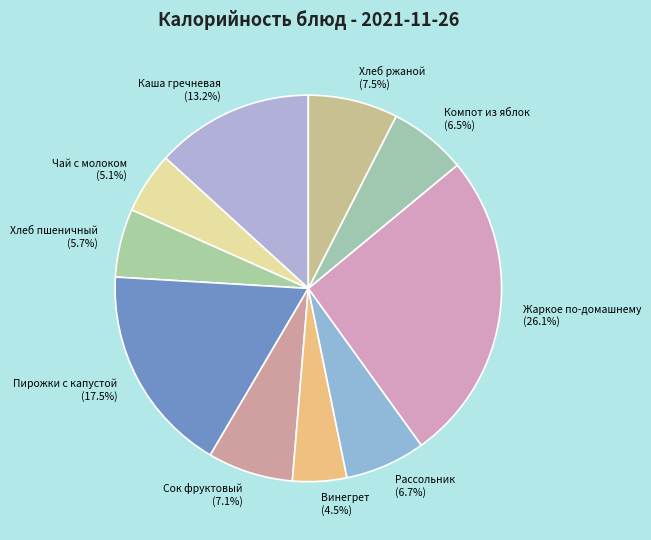

What is the ratio of the value at Хлеб ржаной to the value at Пирожки с капустой?

0.4